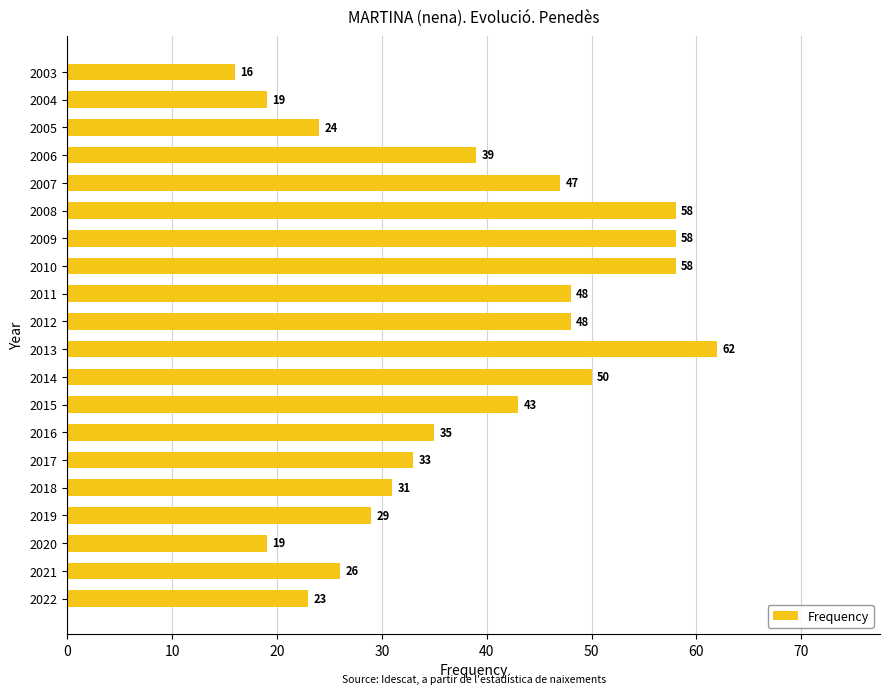

How many series are shown in this chart?

1